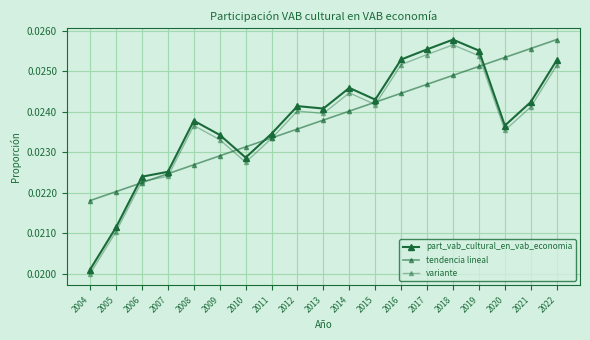

How many lines are shown in the chart?

3